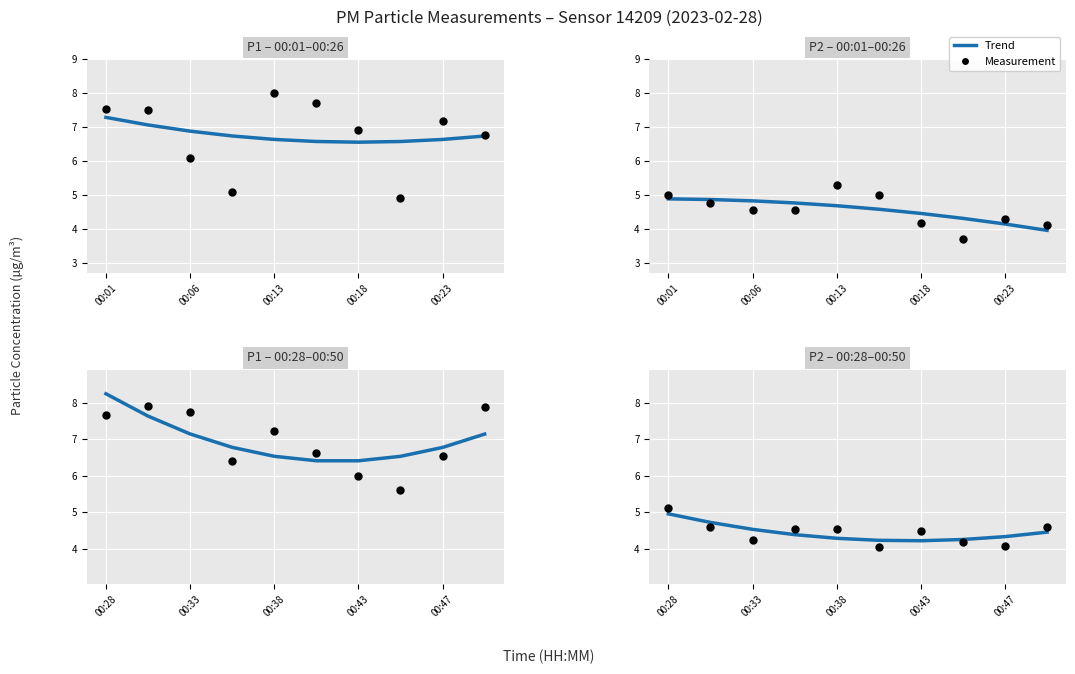

At which category is the sum across all series the highest?

00:28